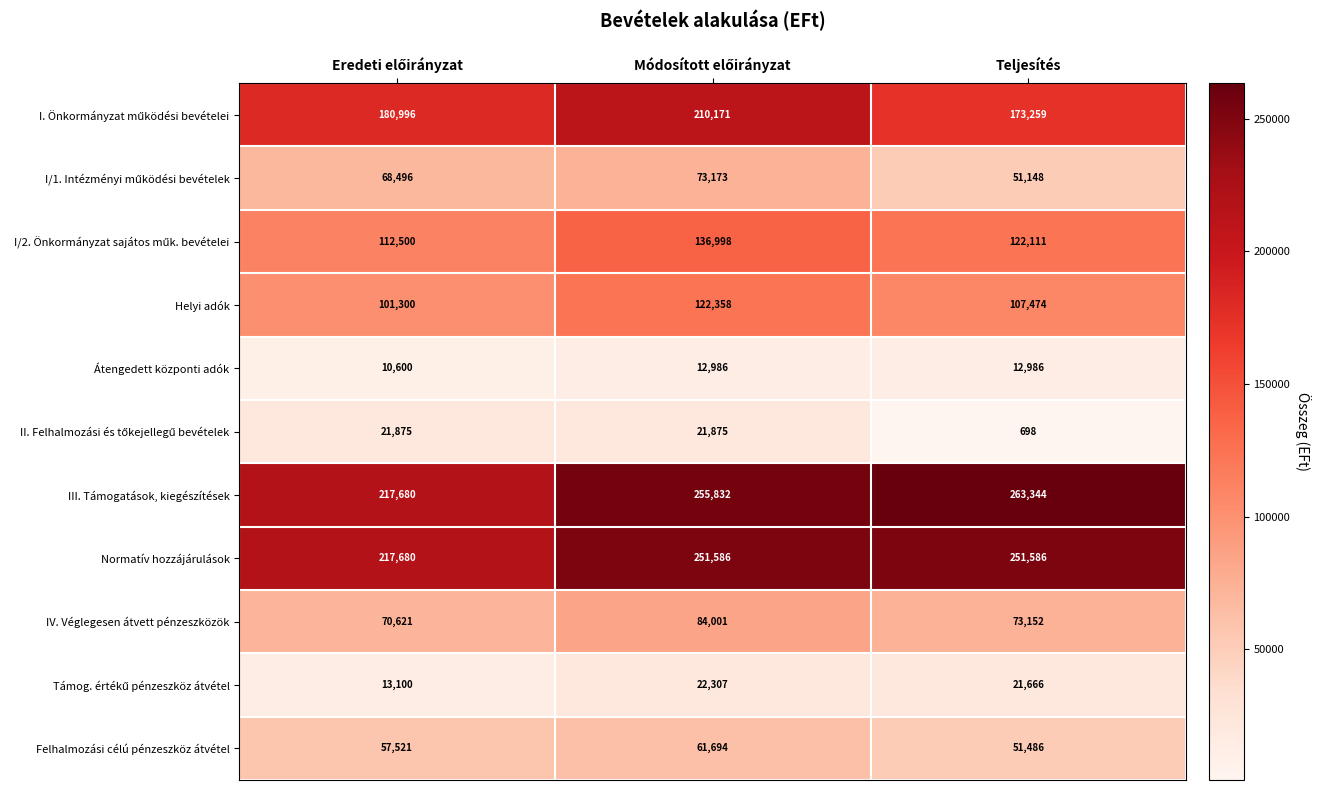

Which series has the largest range (max minus min)?

III. Támogatások, kiegészítések